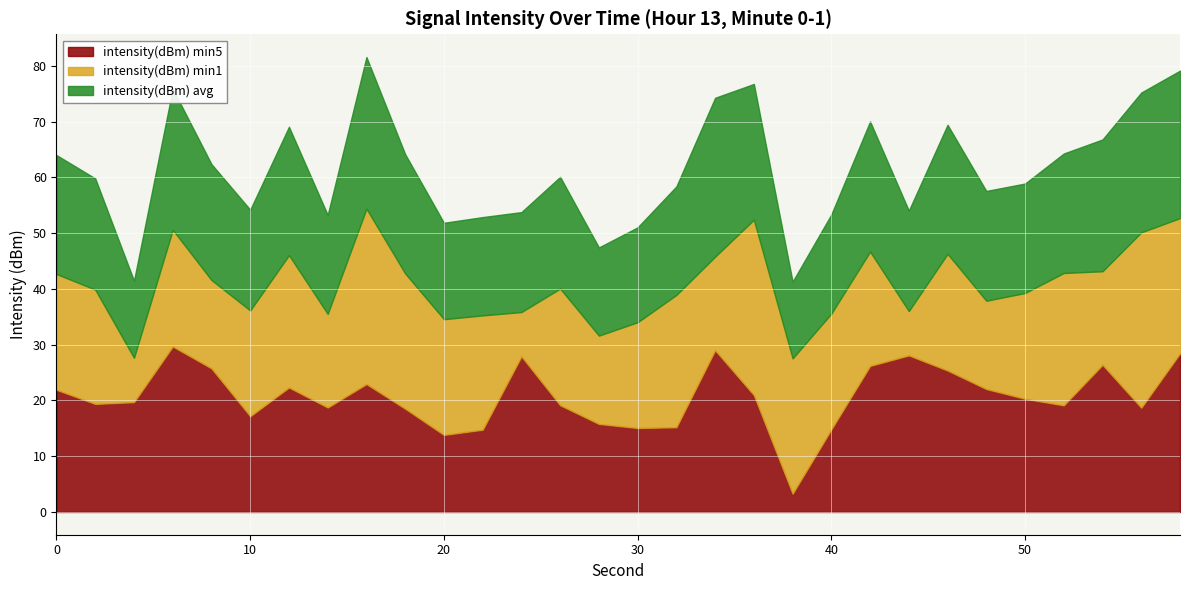

At which category does intensity(dBm) avg reach its first local valley?

4